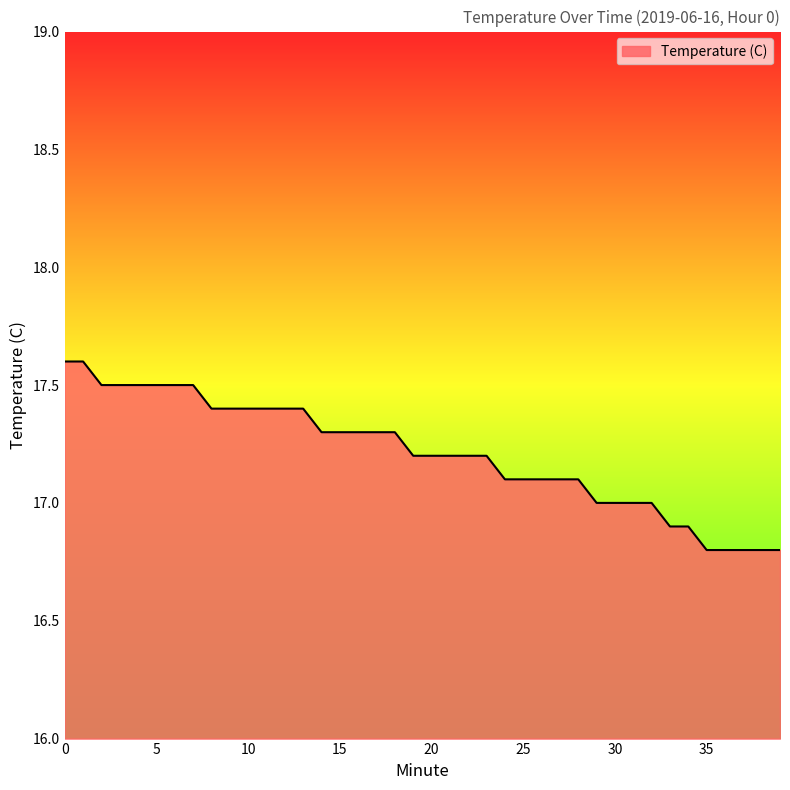

Reading left to right, transcribe all the data shown in this chart.

17.6	17.6	17.5	17.5	17.5	17.5	17.5	17.5	17.4	17.4	17.4	17.4	17.4	17.4	17.3	17.3	17.3	17.3	17.3	17.2	17.2	17.2	17.2	17.2	17.1	17.1	17.1	17.1	17.1	17.0	17.0	17.0	17.0	16.9	16.9	16.8	16.8	16.8	16.8	16.8